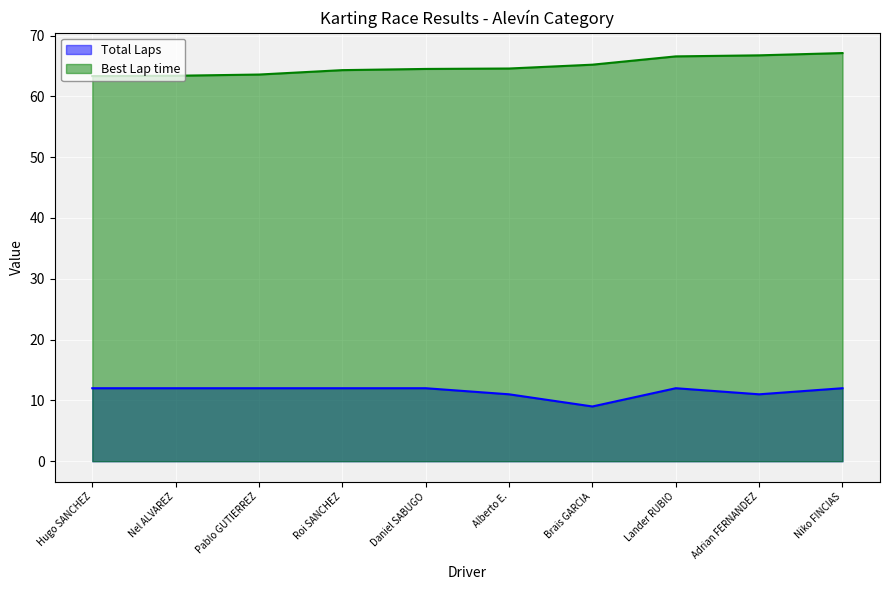

What position from the left is Daniel SABUGO?

5